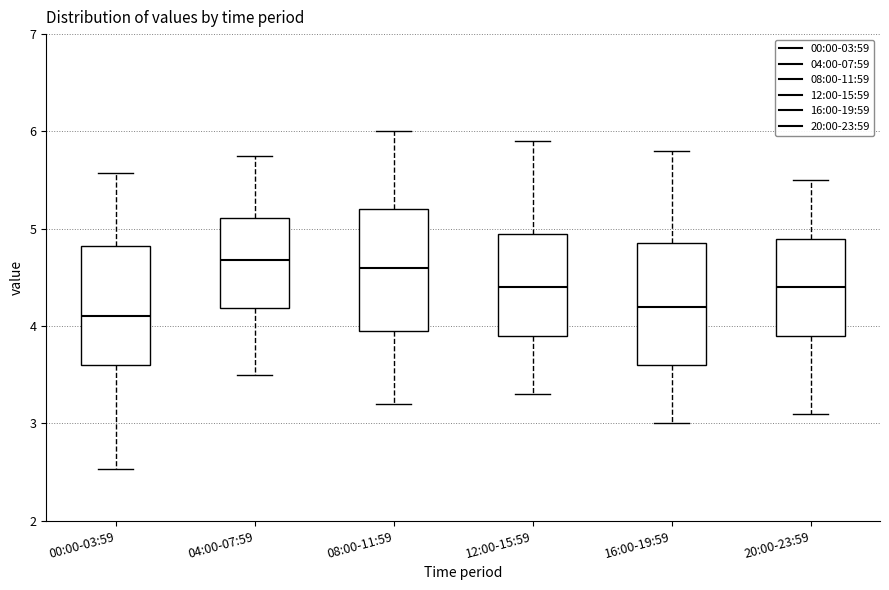

Reading left to right, read every box against the y-axis: the position of its median line, the range the box covers, and the ends of its whiskers. The values are not printed on the chart, so give them approximately, as read against the axis.

00:00-03:59: median 4.1, box 3.6 to 4.8, whiskers 2.5 to 5.6
04:00-07:59: median 4.7, box 4.2 to 5.1, whiskers 3.5 to 5.8
08:00-11:59: median 4.6, box 4.0 to 5.2, whiskers 3.2 to 6.0
12:00-15:59: median 4.4, box 3.9 to 5.0, whiskers 3.3 to 5.9
16:00-19:59: median 4.2, box 3.6 to 4.9, whiskers 3.0 to 5.8
20:00-23:59: median 4.4, box 3.9 to 4.9, whiskers 3.1 to 5.5